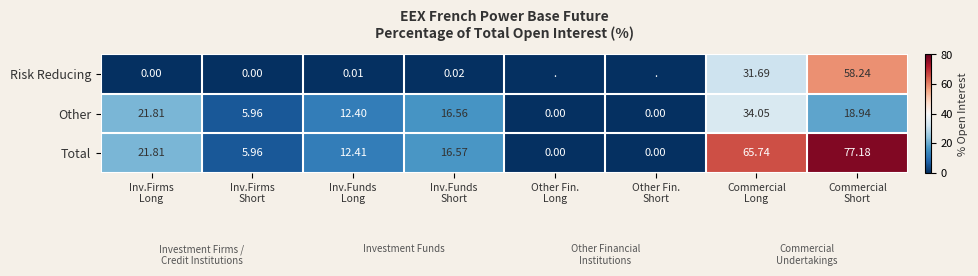

What is the highest value of the Risk Reducing series?

58.2